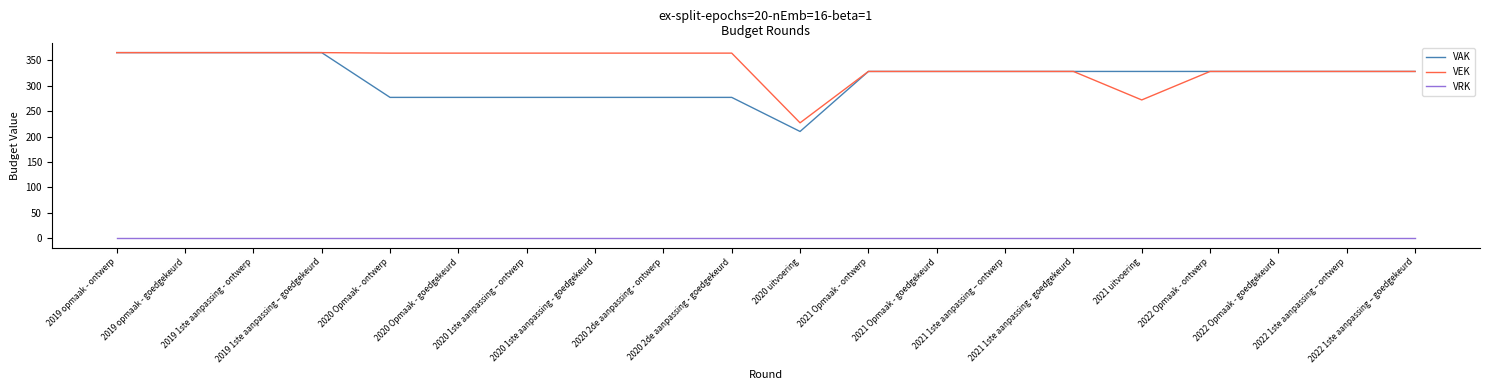

What is the lowest value of the VAK series?

210